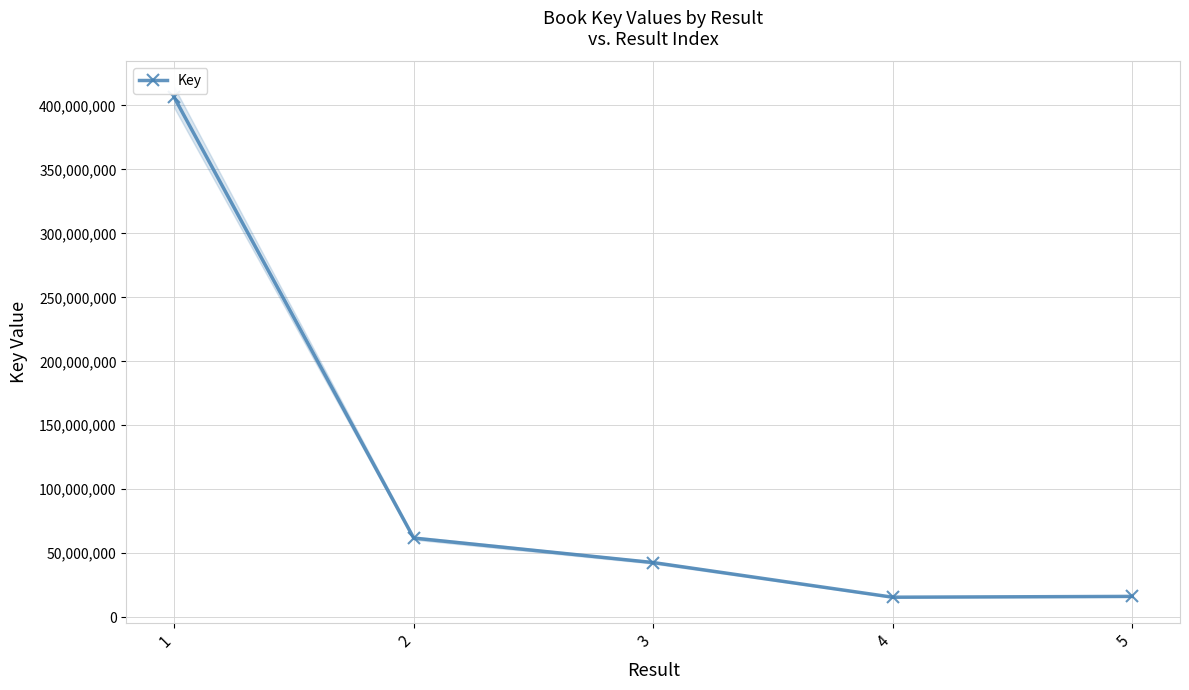

Which label corresponds to the largest value in the chart?

1